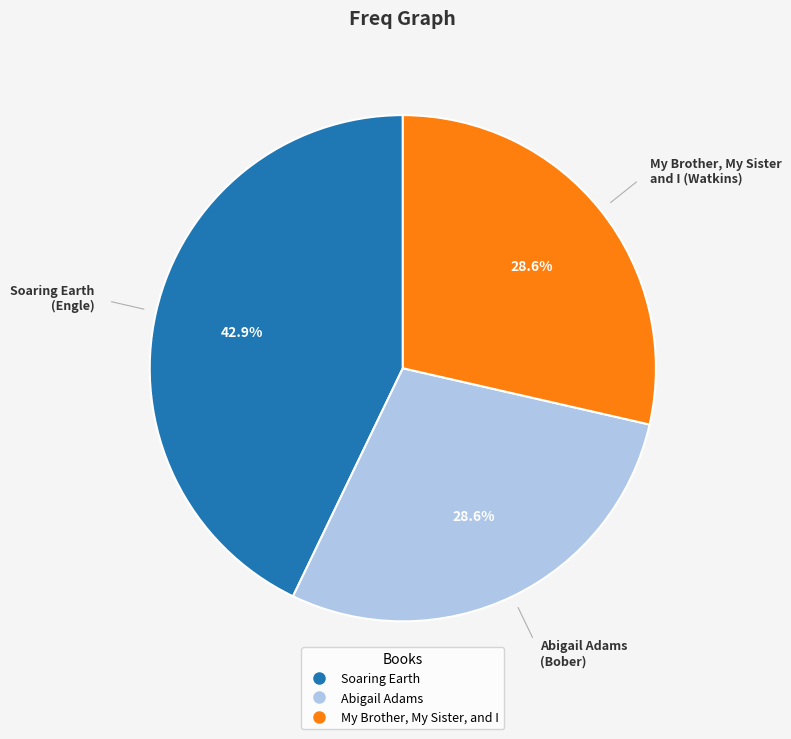

Is there a majority slice in this chart?

No